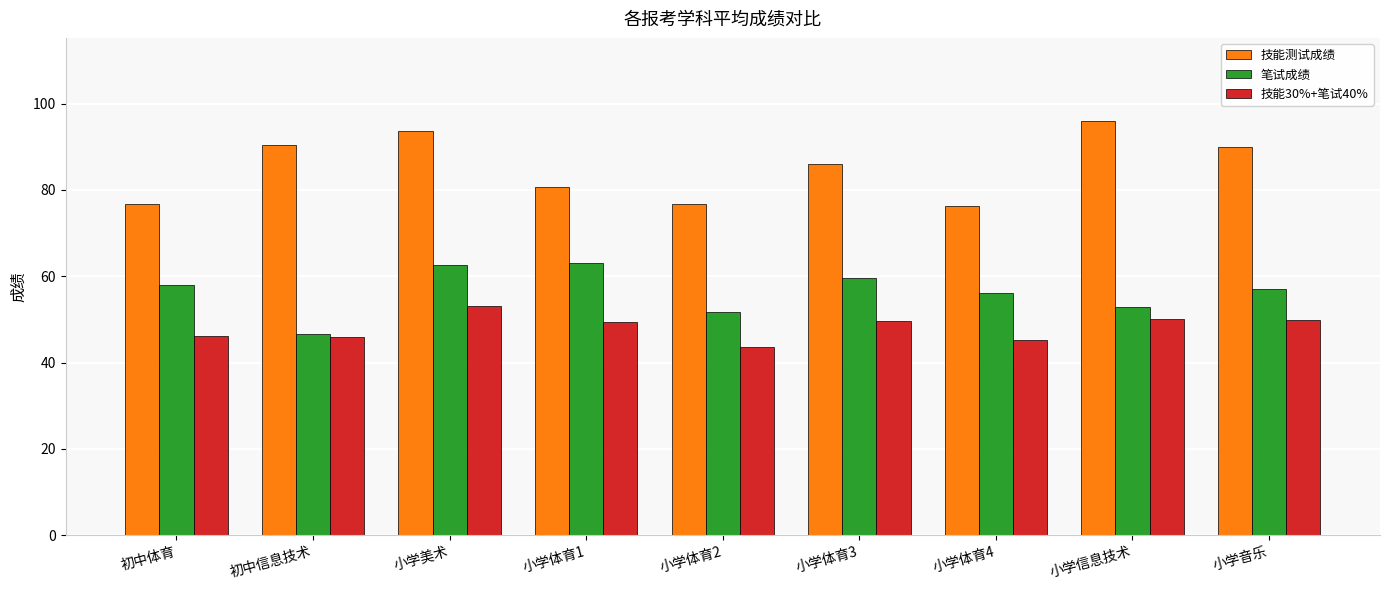

At which category is the sum across all series the highest?

小学美术